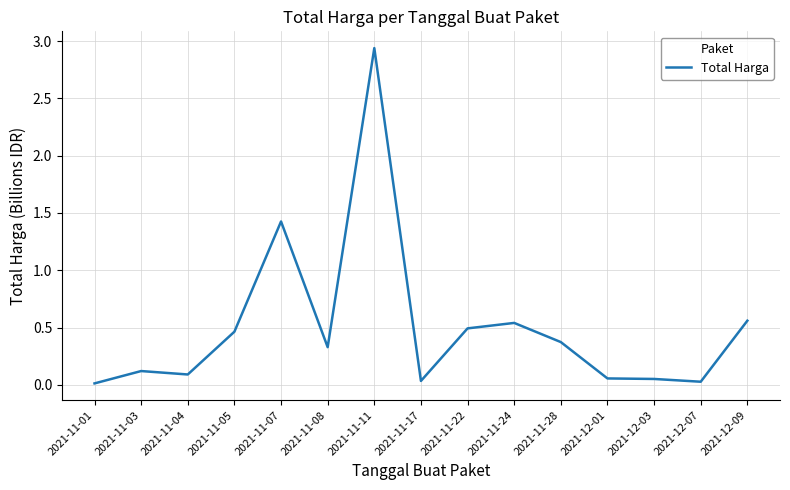

Which label corresponds to the largest value in the chart?

2021-11-11